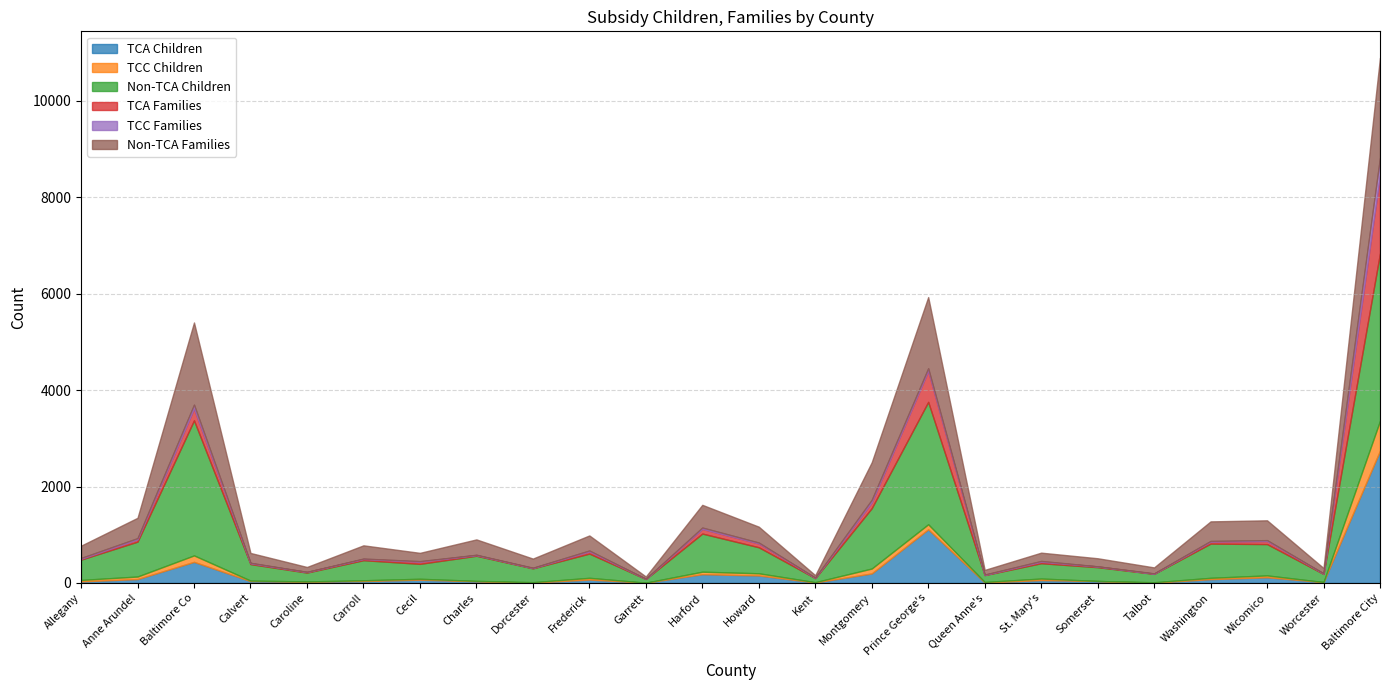

At which category is the sum across all series the highest?

Baltimore City